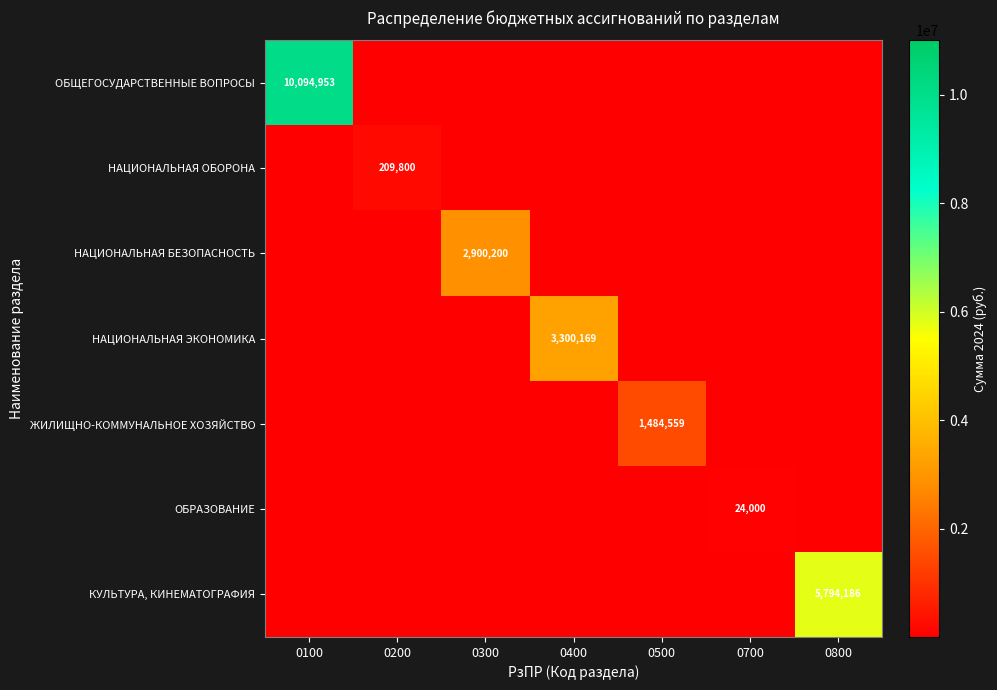

Which series has the largest total across all categories?

ОБЩЕГОСУДАРСТВЕННЫЕ ВОПРОСЫ